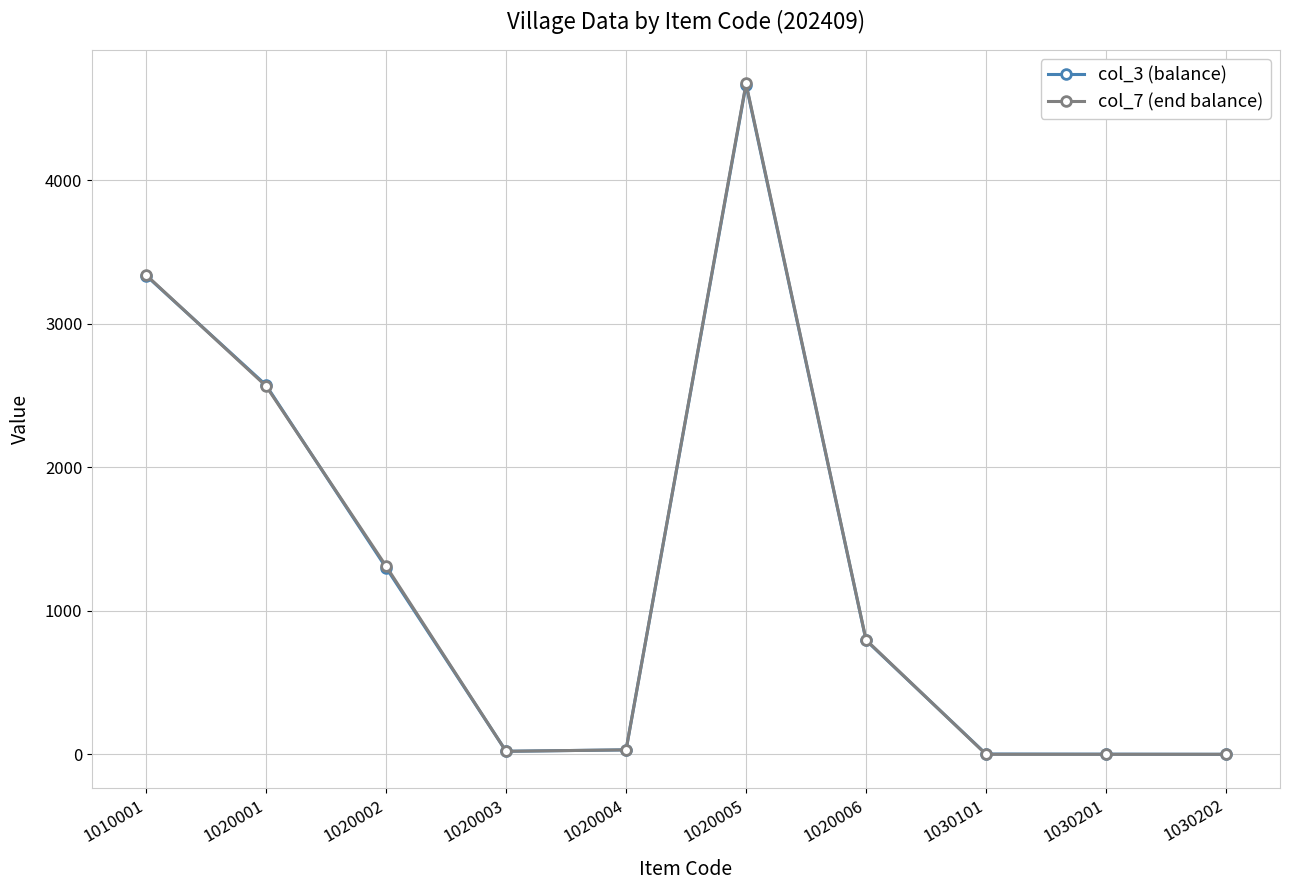

Where do col_7 (end balance) and col_3 (balance) first cross each other?

1010001 and 1020001